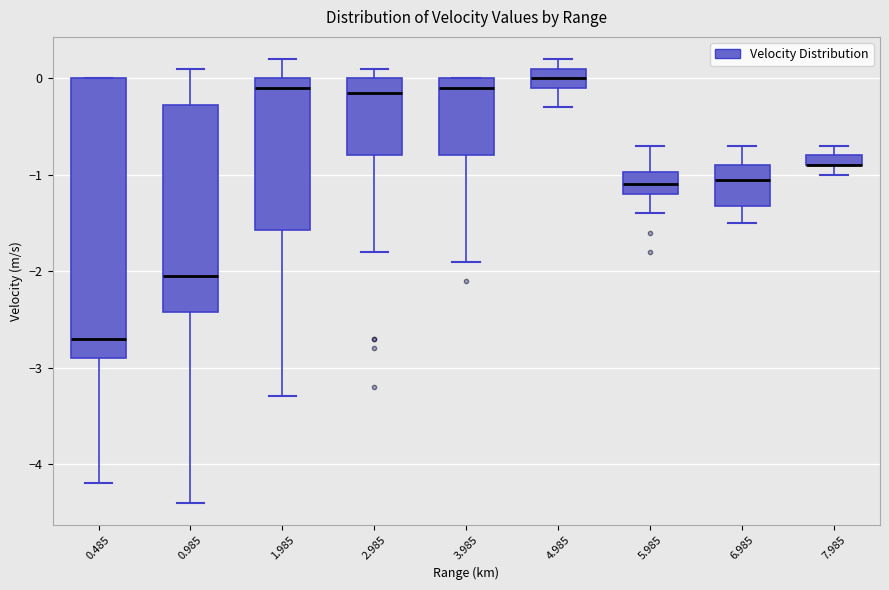

Where is the lower edge of the box at x = 2.985 on the y-axis? The values are not printed on the chart, so give them approximately, as read against the axis.

-0.8